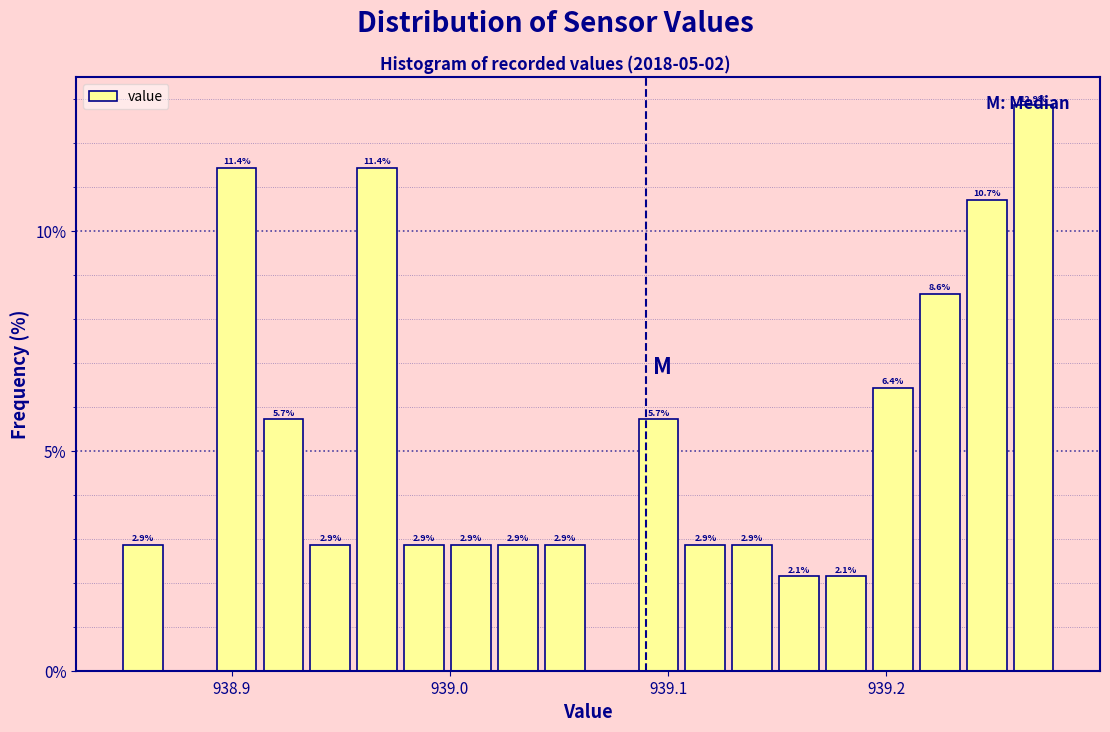

Around what value on the x-axis is the tallest bar? Give the approximate position of its centre, as read against the axis.

939.27